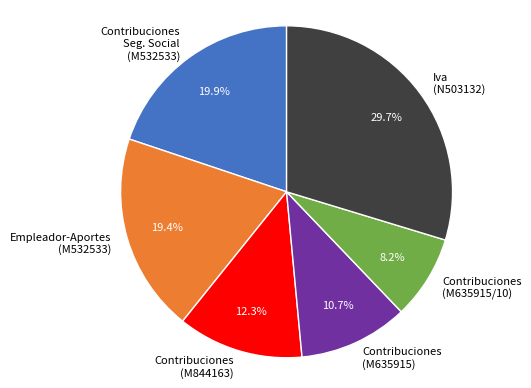

What is the total percentage of Contribuciones (M635915) and Contribuciones Seg. Social (M532533)?

30.5%